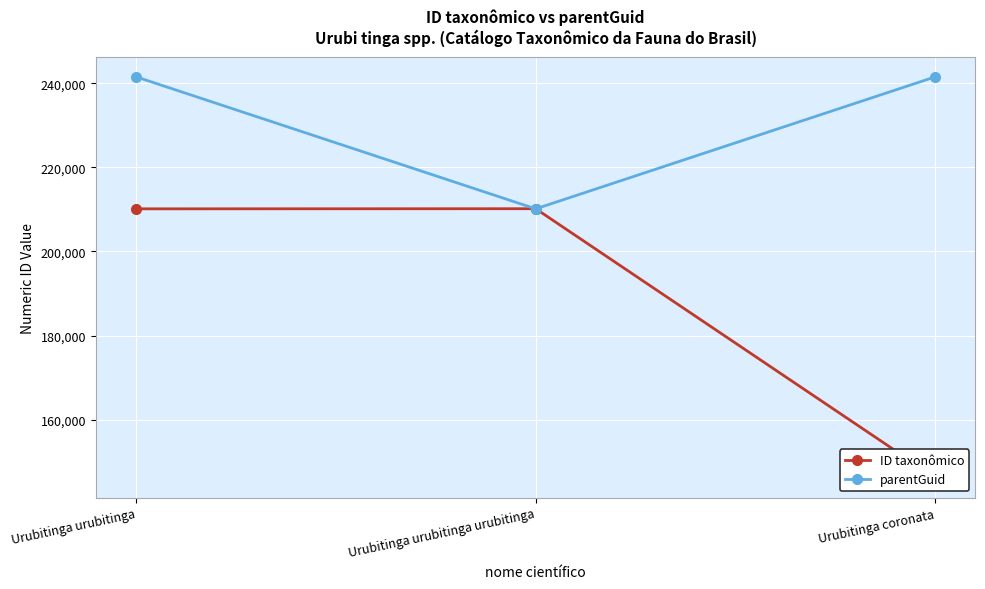

What is the label of the 1st point from the left?

Urubitinga urubitinga